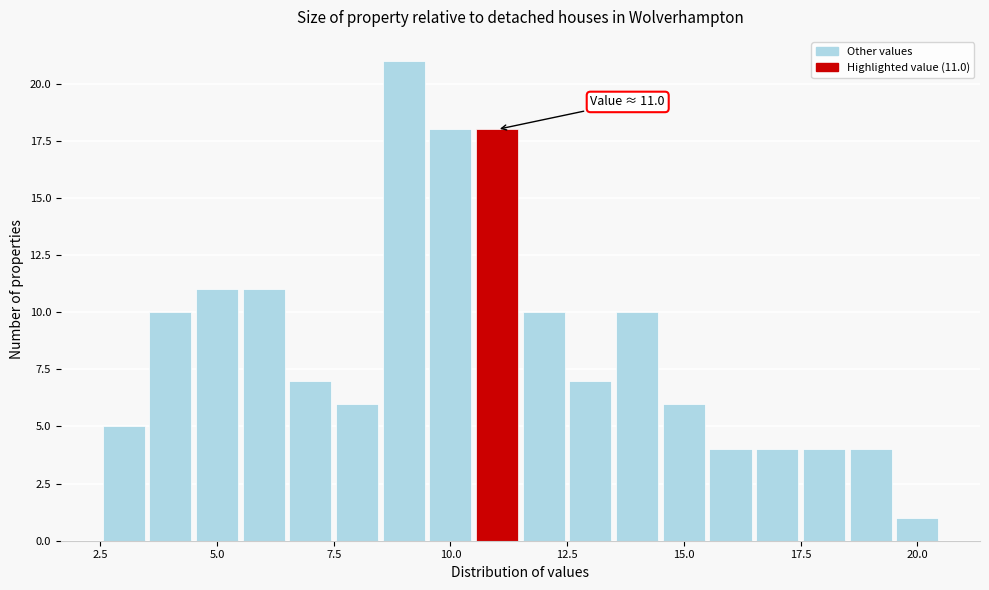

Around what value on the x-axis is the tallest bar? Give the approximate position of its centre, as read against the axis.

9.0